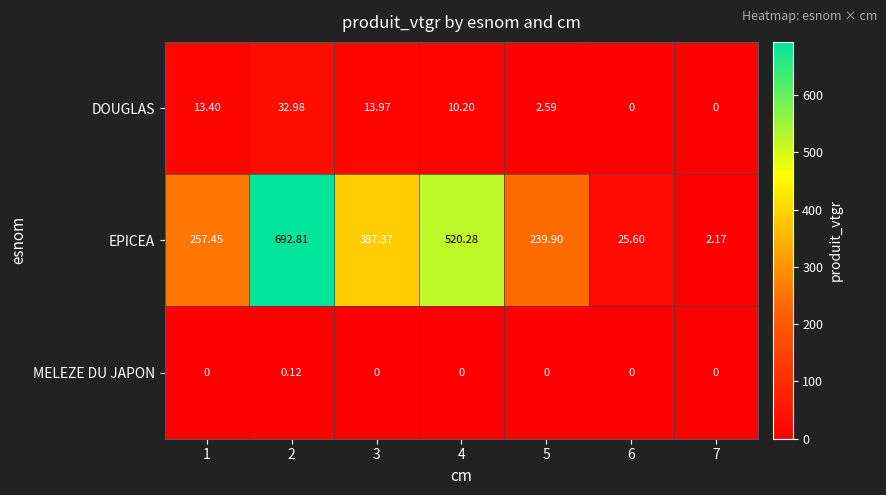

What is the total value across all series at 3?

401.3